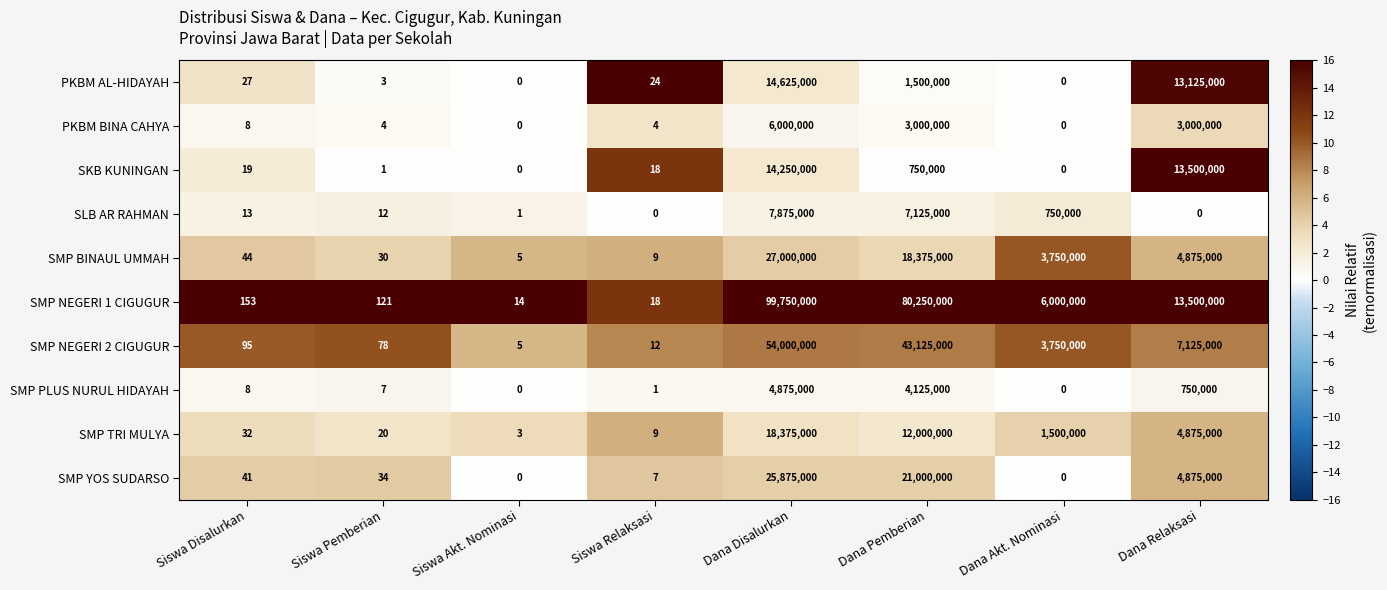

Rank the series by their maximum value, from highest to lowest.

SMP NEGERI 1 CIGUGUR, SMP NEGERI 2 CIGUGUR, SMP BINAUL UMMAH, SMP YOS SUDARSO, SMP TRI MULYA, PKBM AL-HIDAYAH, SKB KUNINGAN, SLB AR RAHMAN, PKBM BINA CAHYA, SMP PLUS NURUL HIDAYAH